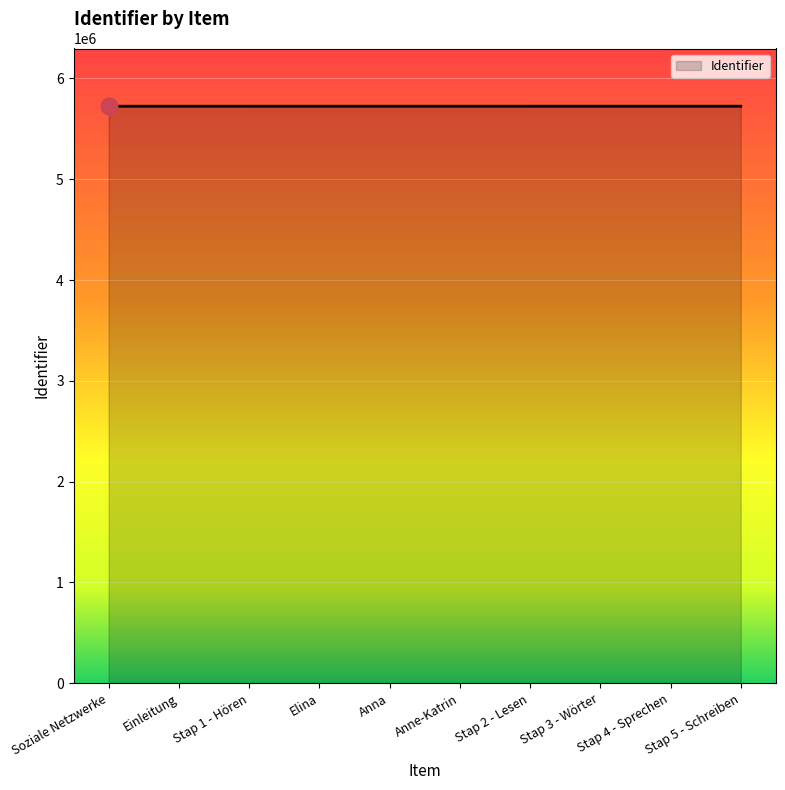

Approximately how many times larger is the value at Einleitung compared to Stap 4 - Sprechen?

1.0